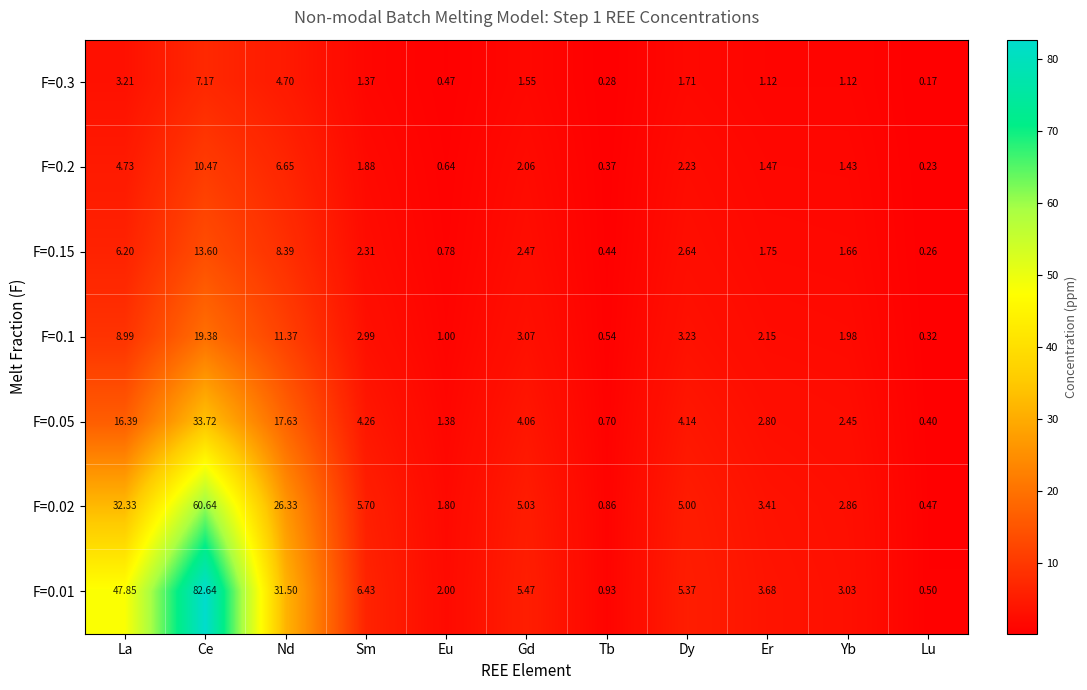

At which label does F=0.02 reach its peak?

Ce